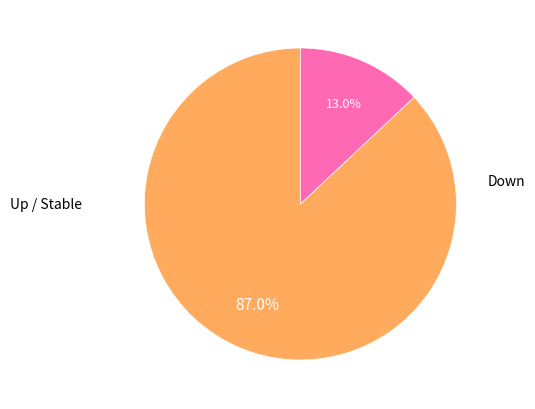

Is there any slice that represents more than half of the pie?

Yes